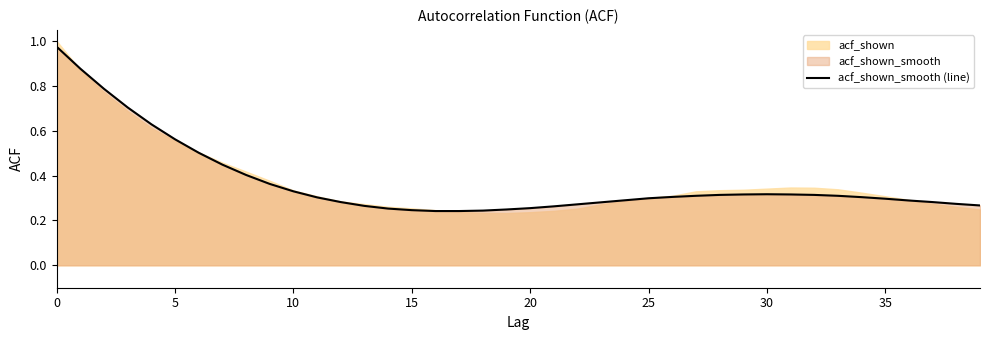

How many points are higher than both their immediate neighbors (excluding endpoints)?

1